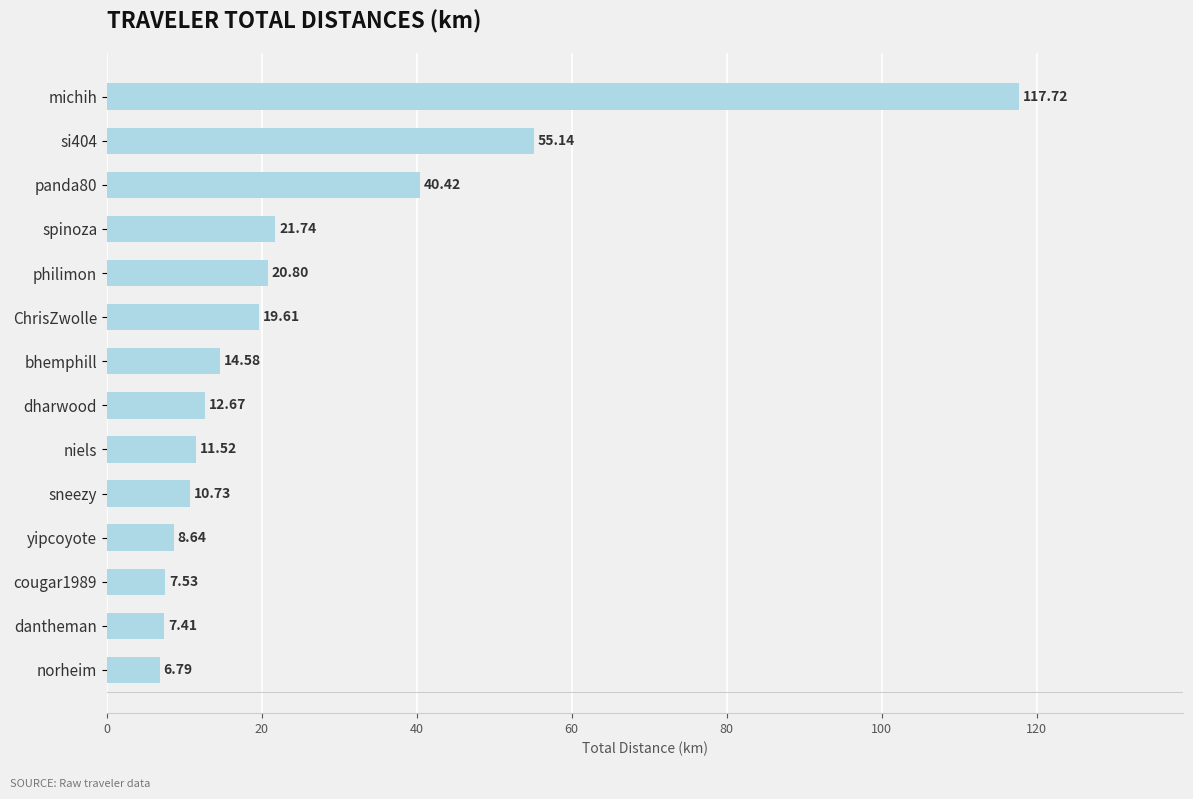

What is the sum of the values at bhemphill and ChrisZwolle?

34.2